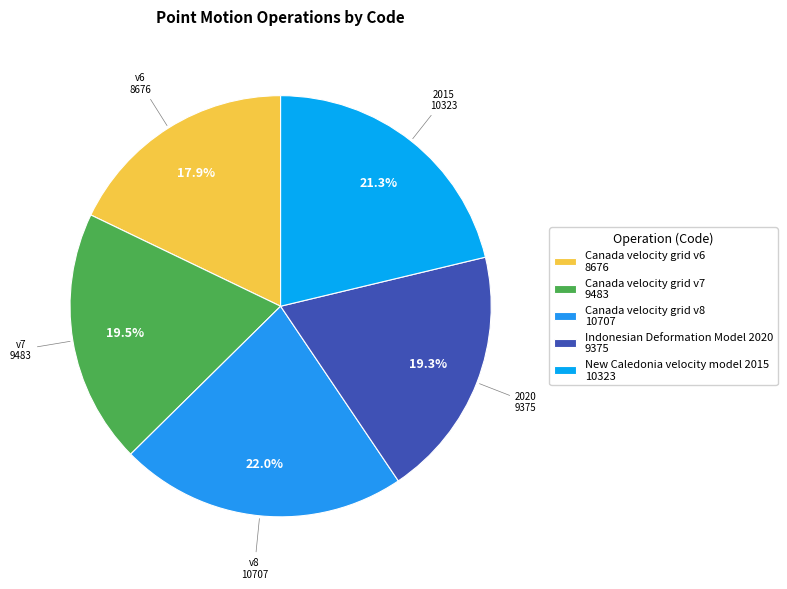

Is the sum of Canada velocity grid v7 and Canada velocity grid v8 greater than half?

No